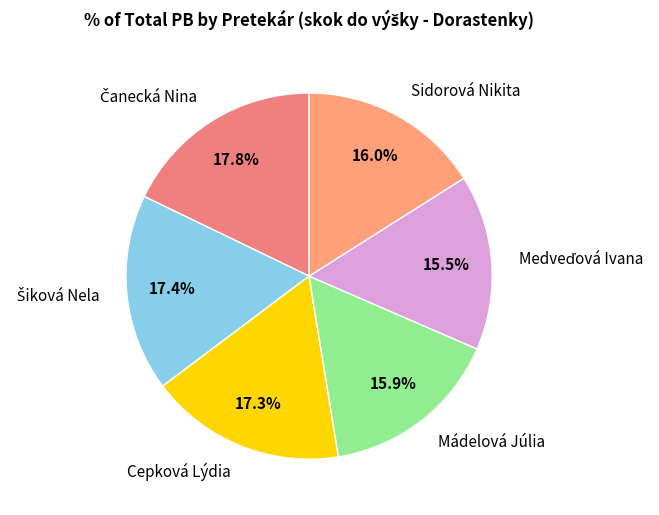

How much of the chart is everything except Mádelová Júlia?

84.1%